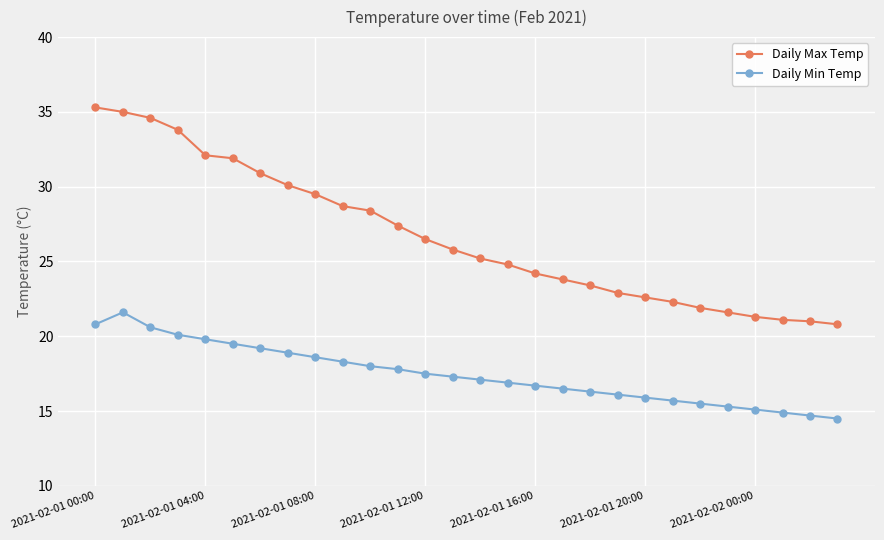

Which series has the widest spread of values?

Daily Max Temp